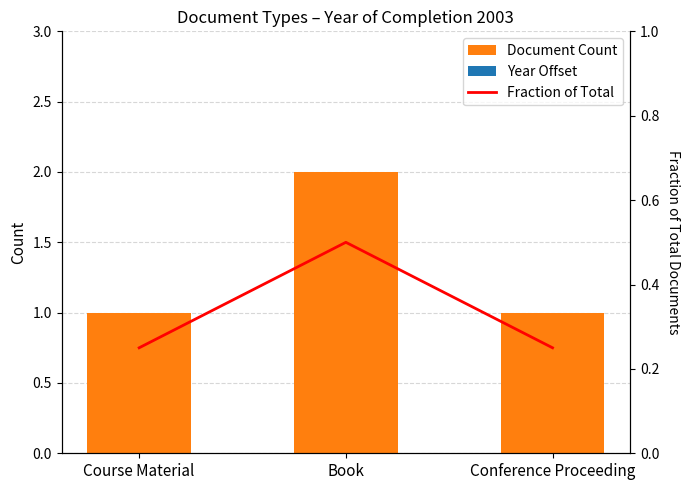

The value of Document Count at Book is 3. True or false?

False